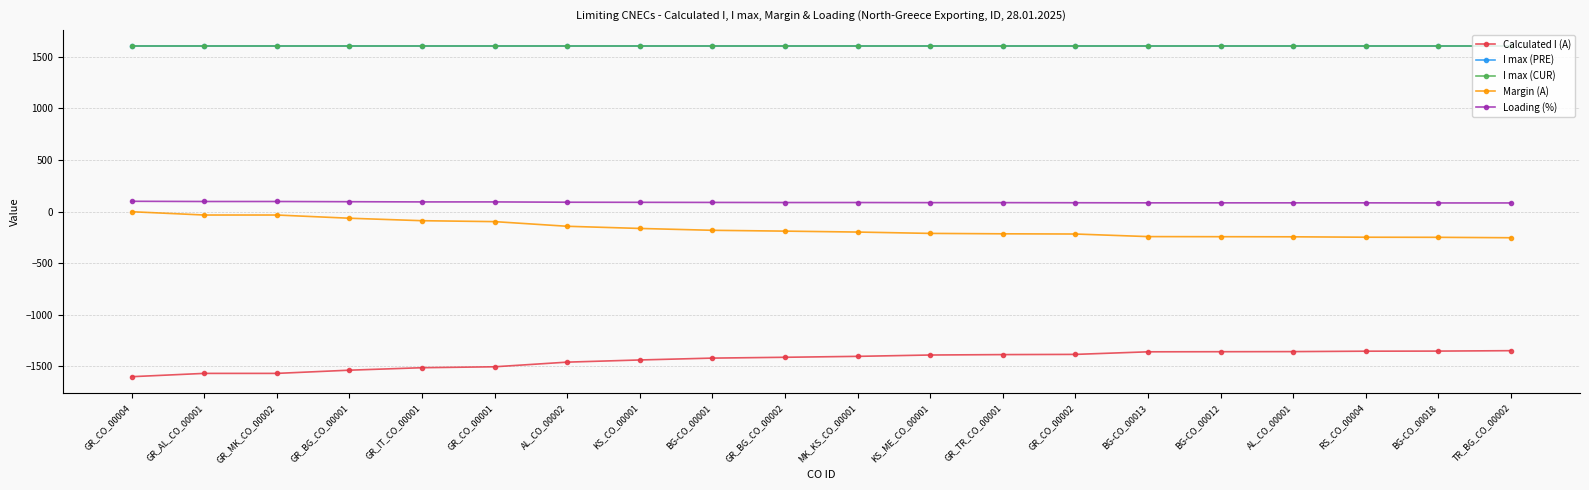

Does the chart have visible grid lines?

Yes